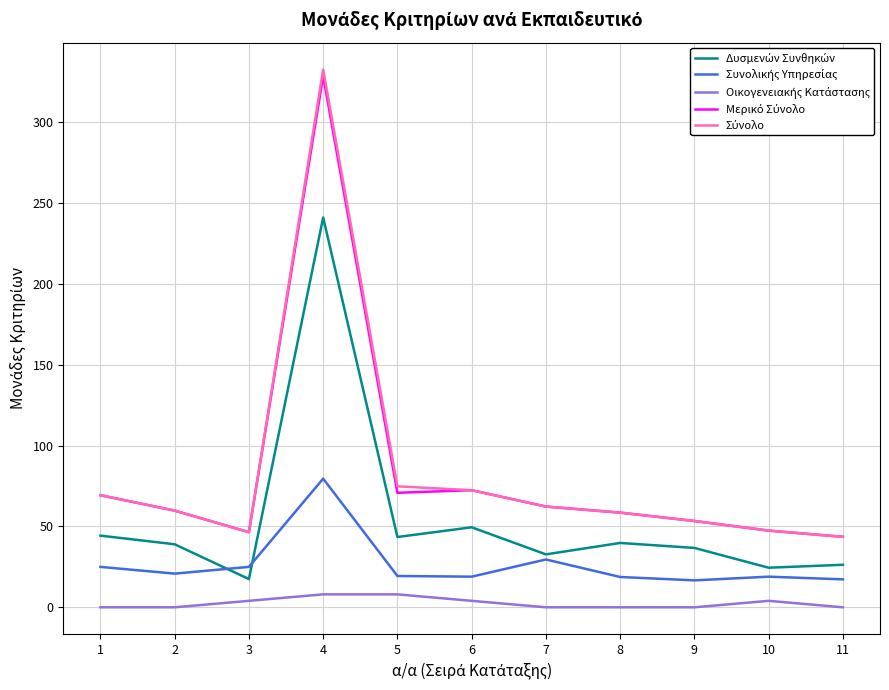

What is the total value across all series at 2?

179.5